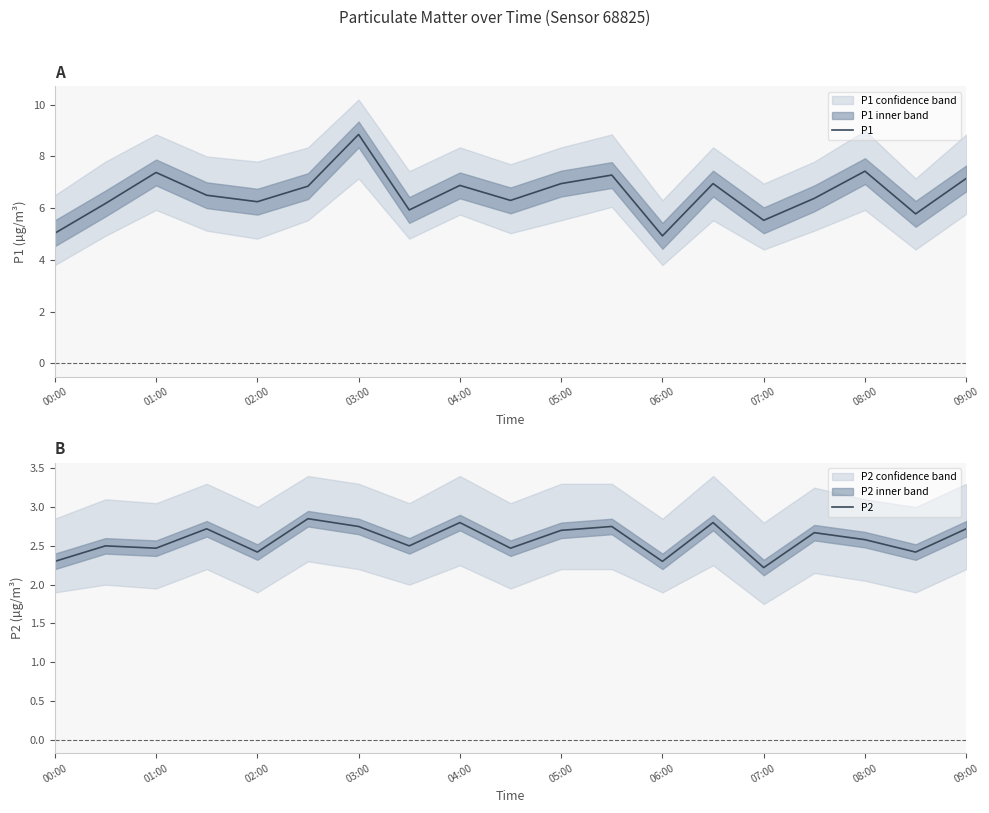

What value does the P2 series have at 02:00?

2.4